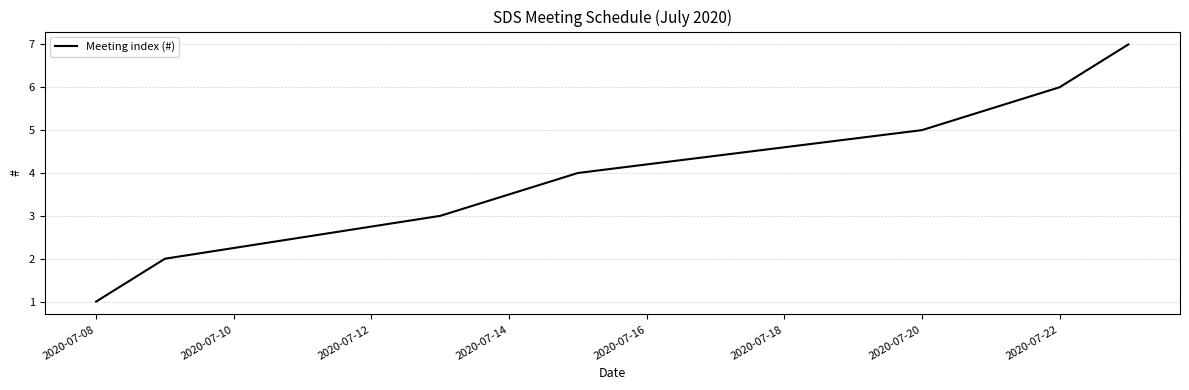

What is the average value?

4